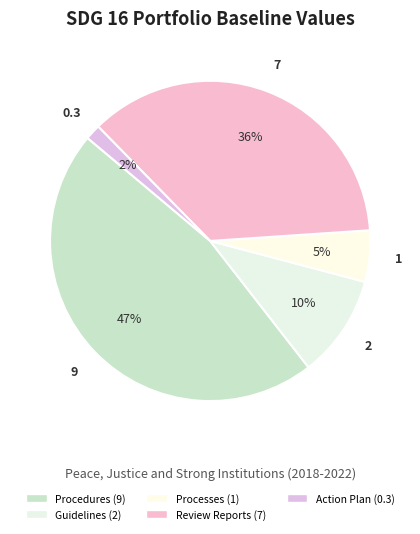

Does Guidelines (2) account for over 50% of the chart?

No